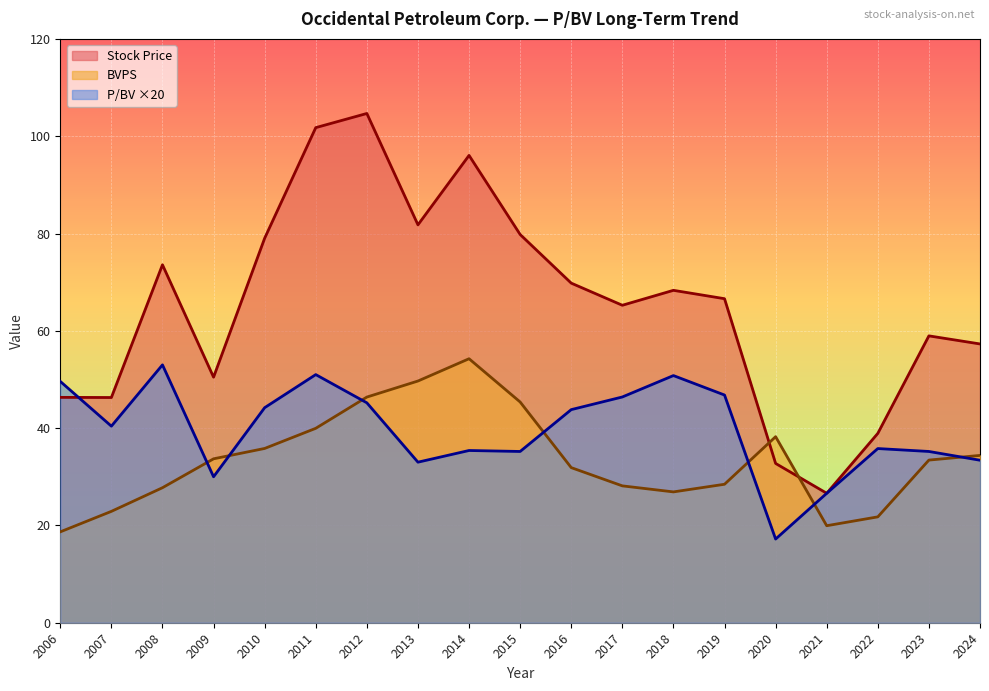

Where does the BVPS series first go above 33?

2009